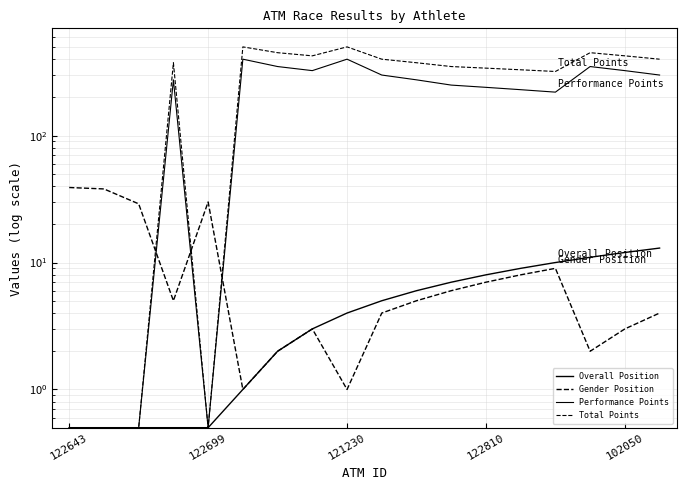

In Total Points, how many points are higher than both neighbors (excluding endpoints)?

4